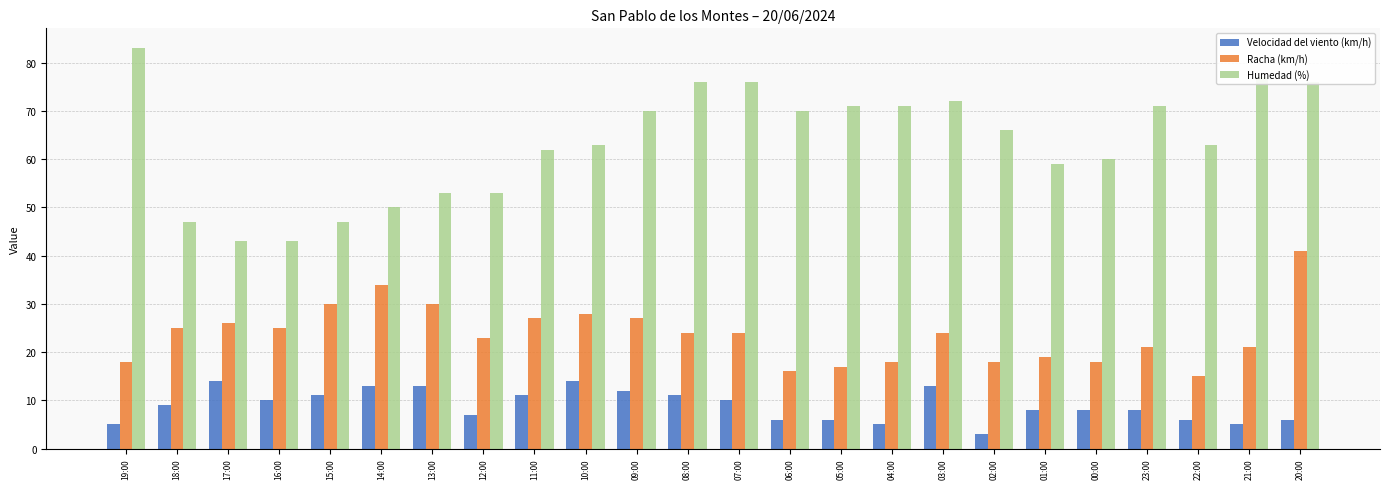

The Racha (km/h) series shows 16 at 06:00. True or false?

True